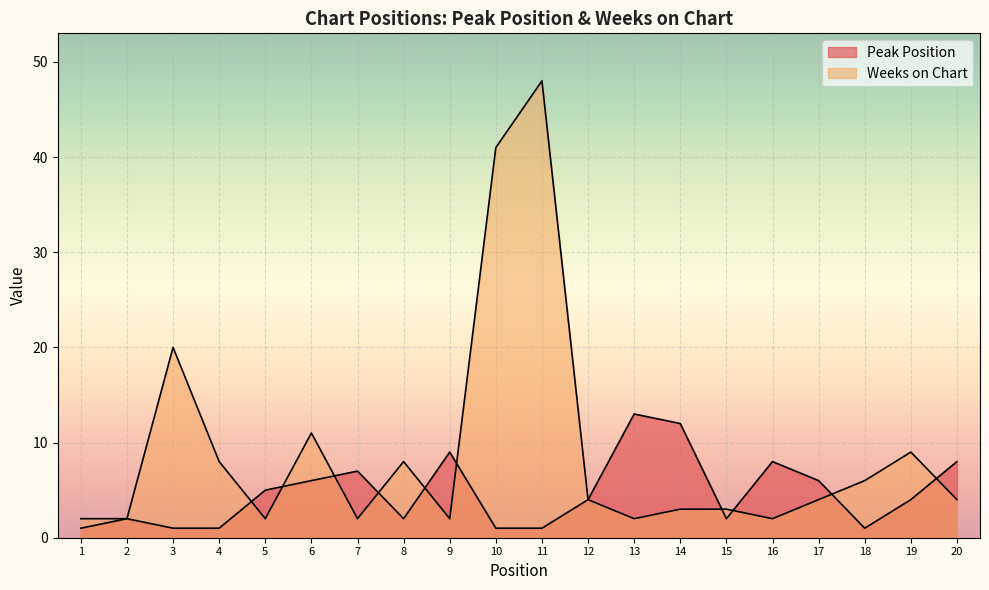

Reading left to right, transcribe all the data shown in this chart.

Peak Position: 1	2	1	1	5	6	7	2	9	1	1	4	13	12	2	8	6	1	4	8
Weeks on Chart: 2	2	20	8	2	11	2	8	2	41	48	4	2	3	3	2	4	6	9	4